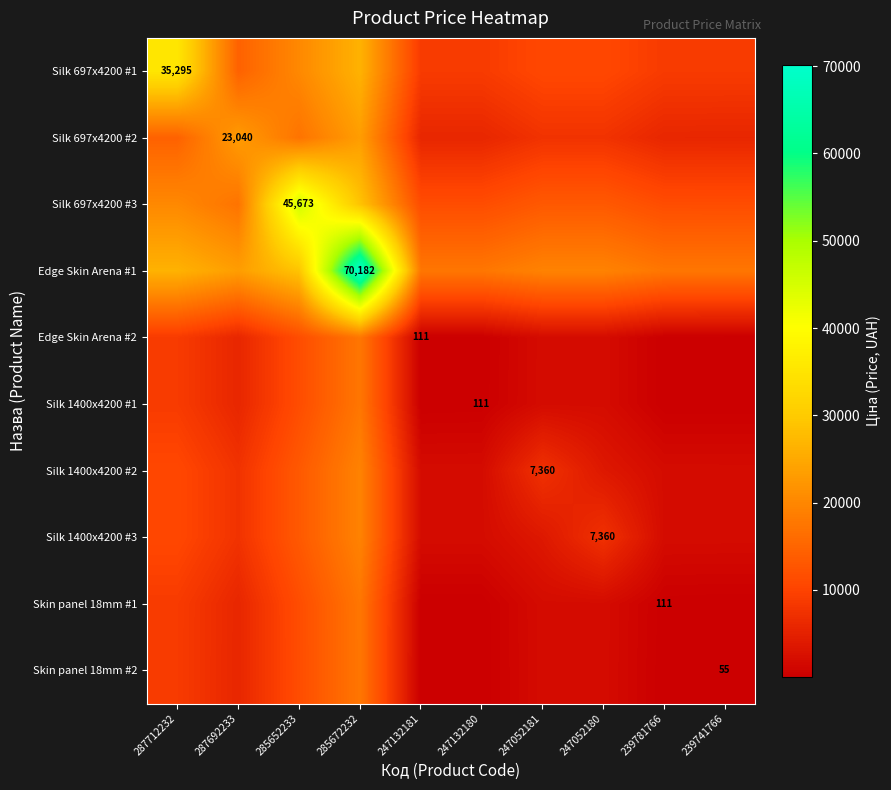

At how many categories does at least one series exceed 59125?

1